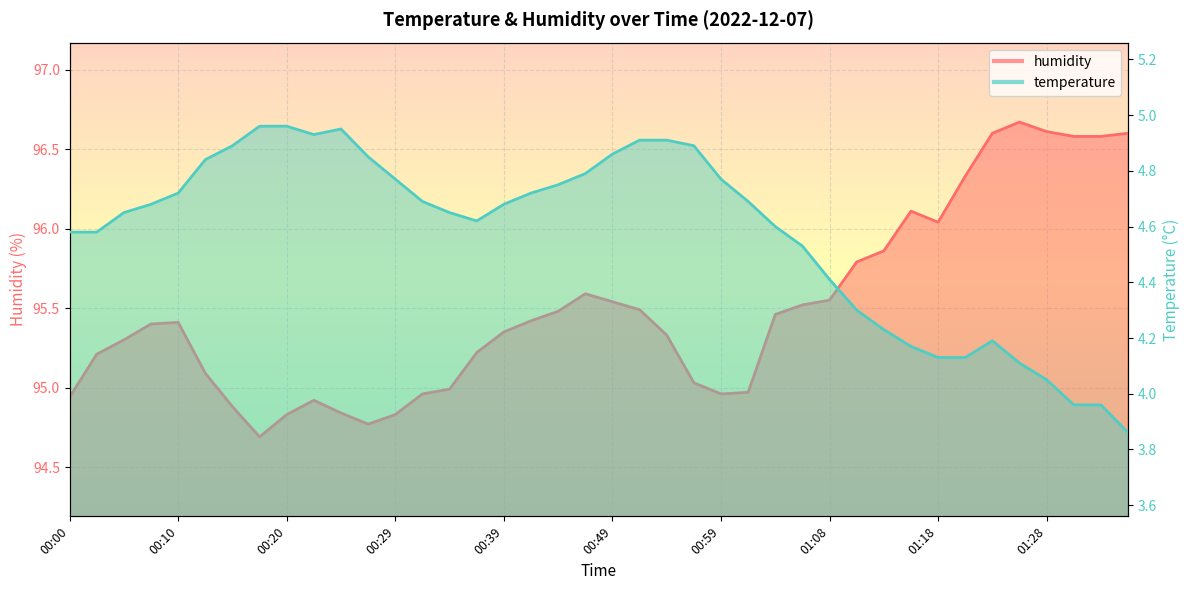

List the series in order of their peak value, highest first.

humidity, temperature